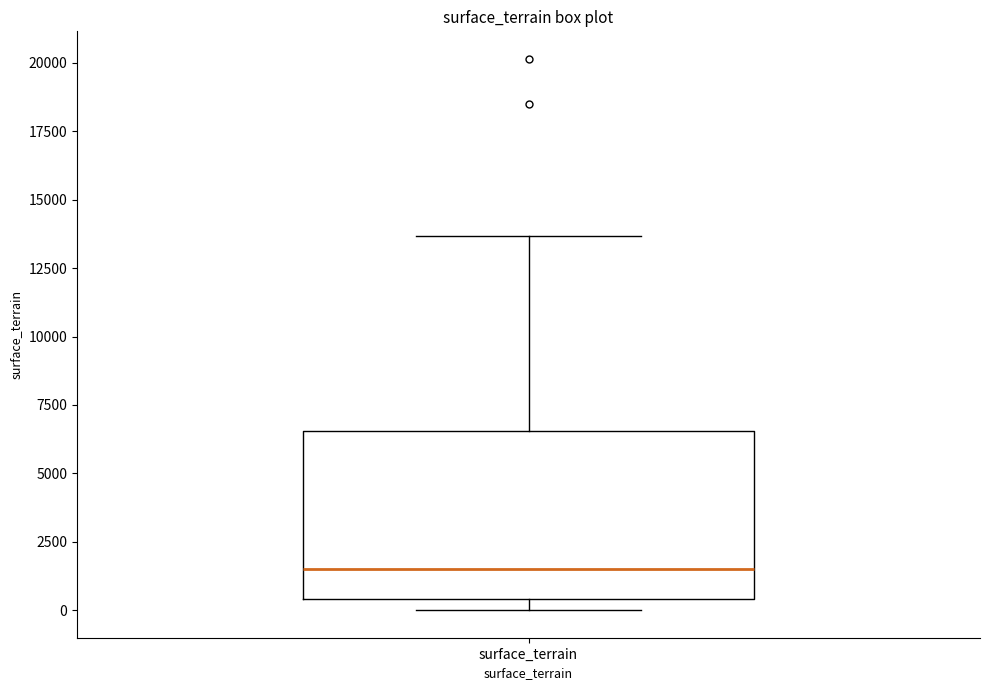

Transcribe this box plot: give where the median line is, the range the box spans, and where the two whiskers end, as read against the y-axis. The values are not printed on the chart, so give them approximately, as read against the axis.

median 1500, box 500 to 6500, whiskers 0 to 13500